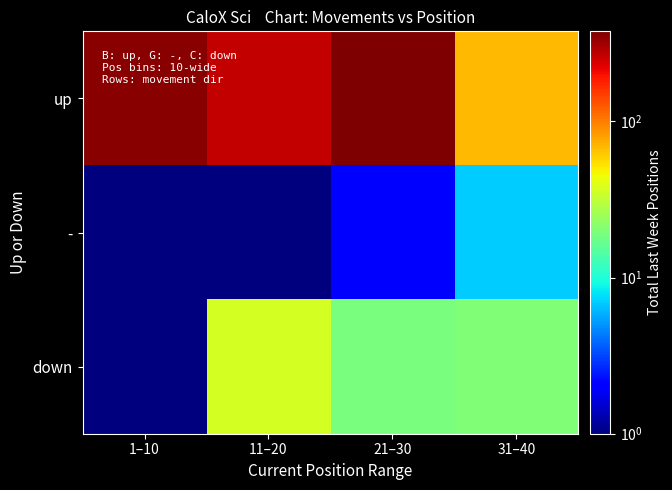

What is the greatest value displayed?

377.0